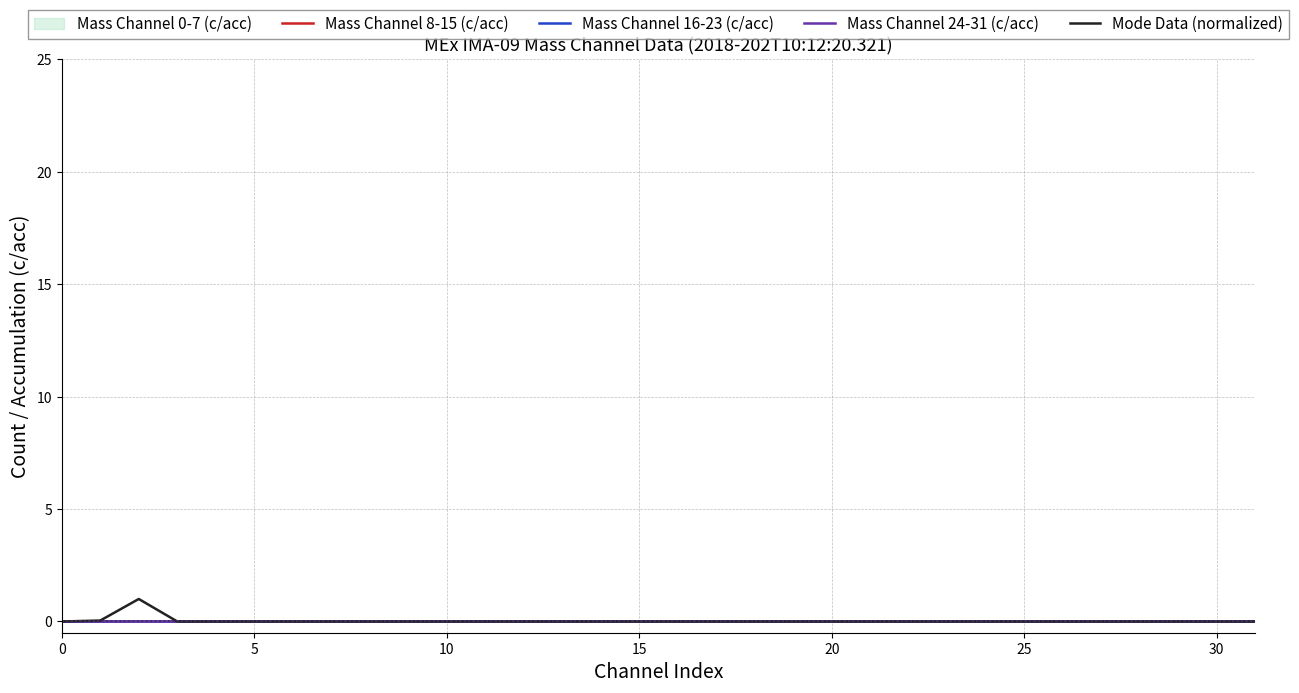

Reading right to left, transcribe all the data shown in this chart.

Mass Channel 8-15 (c/acc): 0.0	0.0	0.0	0.0	0.0	0.0	0.0	0.0	0.0	0.0	0.0	0.0	0.0	0.0	0.0	0.0	0.0	0.0	0.0	0.0	0.0	0.0	0.0	0.0	0.0	0.0	0.0	0.0	0.0	0.0	0.0	0.0
Mass Channel 16-23 (c/acc): 0.0	0.0	0.0	0.0	0.0	0.0	0.0	0.0	0.0	0.0	0.0	0.0	0.0	0.0	0.0	0.0	0.0	0.0	0.0	0.0	0.0	0.0	0.0	0.0	0.0	0.0	0.0	0.0	0.0	0.0	0.0	0.0
Mass Channel 24-31 (c/acc): 0.0	0.0	0.0	0.0	0.0	0.0	0.0	0.0	0.0	0.0	0.0	0.0	0.0	0.0	0.0	0.0	0.0	0.0	0.0	0.0	0.0	0.0	0.0	0.0	0.0	0.0	0.0	0.0	0.0	0.0	0.0	0.0
Mode Data (normalized): 0.0	0.0	0.0	0.0	0.0	0.0	0.0	0.0	0.0	0.0	0.0	0.0	0.0	0.0	0.0	0.0	0.0	0.0	0.0	0.0	0.0	0.0	0.0	0.0	0.0	0.0	0.0	0.0	0.0	1.0	0.0	0.0